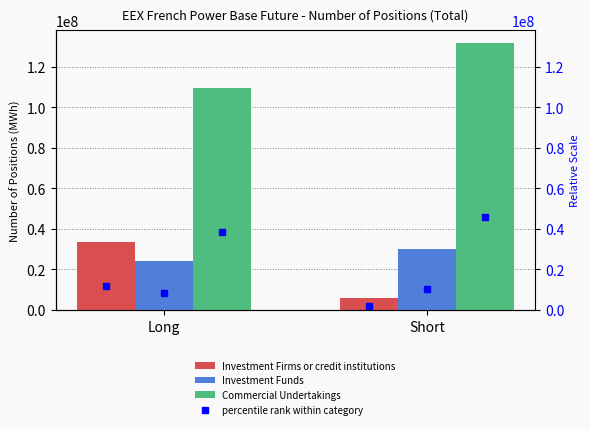

What is the label of the 2nd bar from the left?

Short